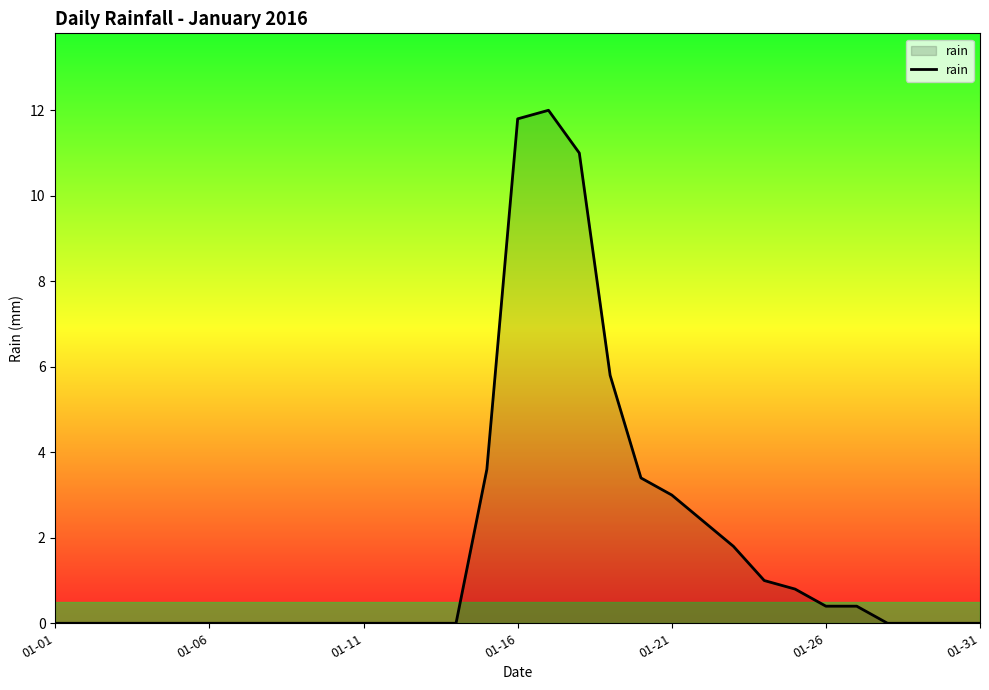

What is the difference between the second highest and minimum values?

11.8